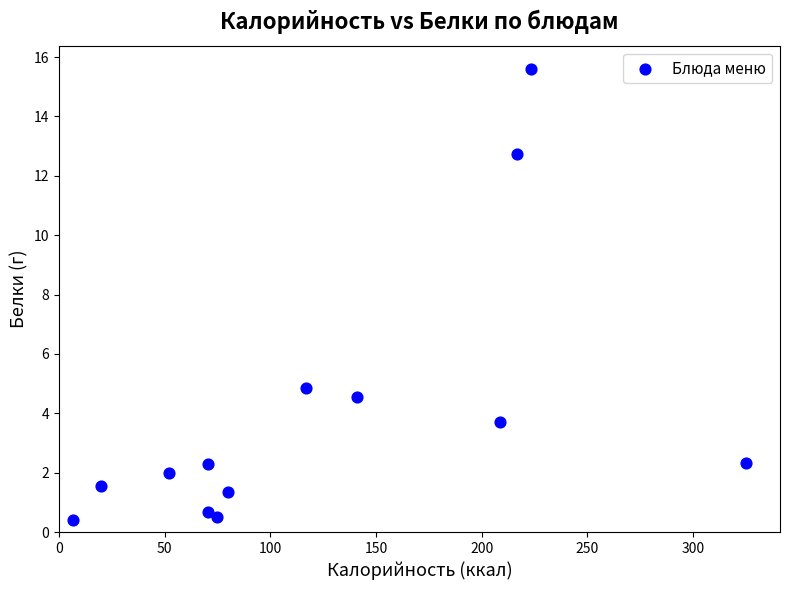

What is the range of Y values (max minus min)?

15.2